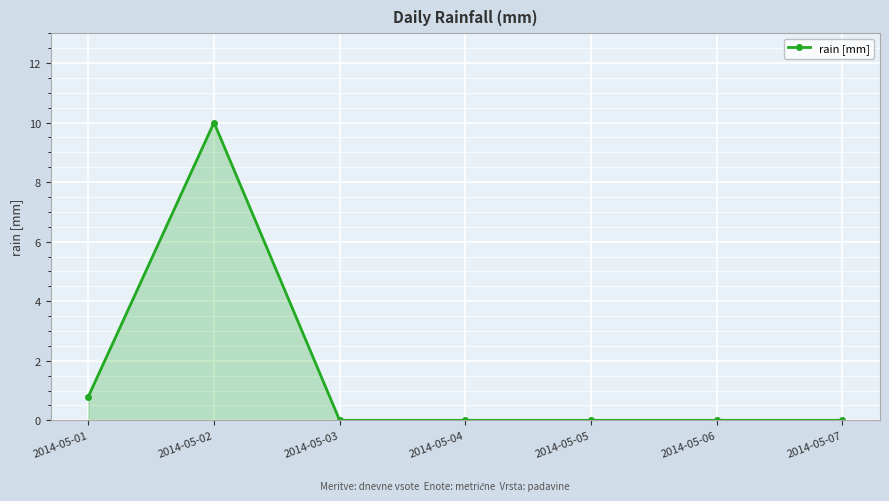

What is the average value?

1.5